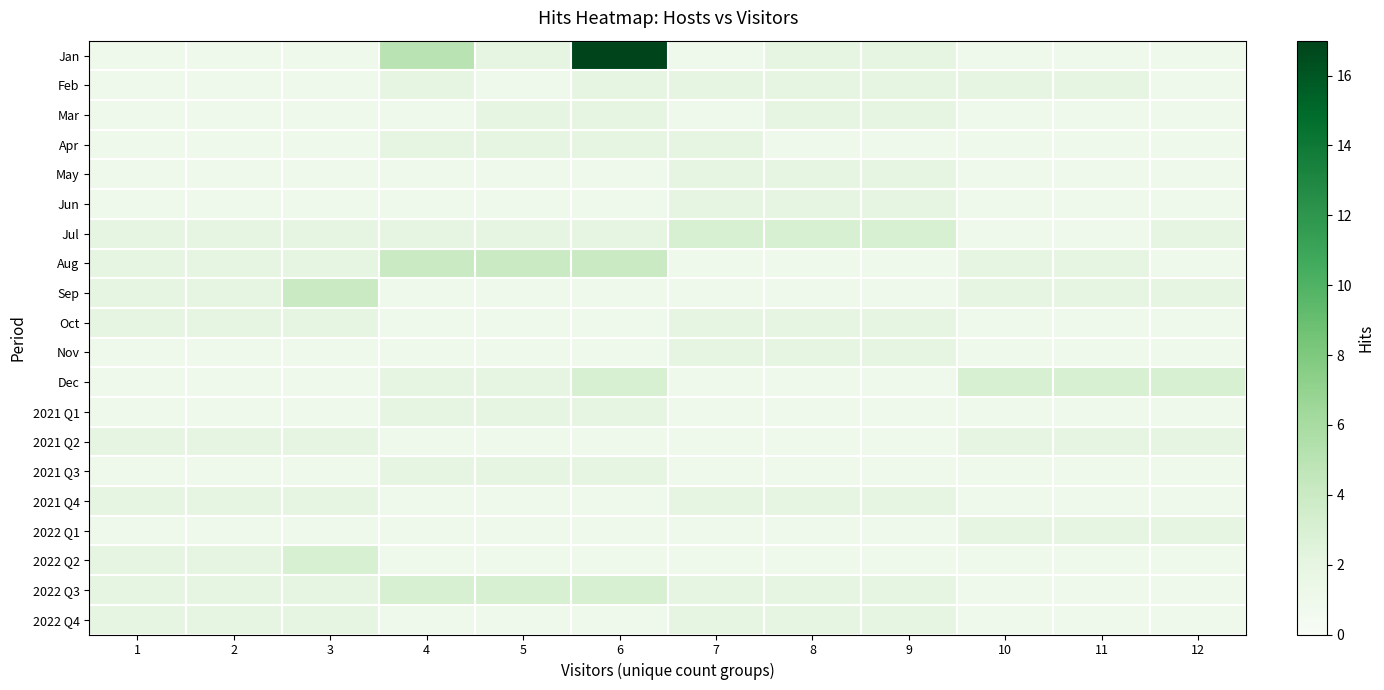

Reading left to right, extract all data points from this chart.

Jan: 1=1	2=1	3=1	4=5	5=2	6=17	7=1	8=2	9=2	10=1	11=1	12=1
Feb: 1=1	2=1	3=1	4=2	5=1	6=2	7=2	8=2	9=2	10=2	11=2	12=1
Mar: 1=1	2=1	3=1	4=1	5=2	6=2	7=1	8=2	9=2	10=1	11=1	12=1
Apr: 1=1	2=1	3=1	4=2	5=2	6=2	7=2	8=1	9=1	10=1	11=1	12=1
May: 1=1	2=1	3=1	4=1	5=1	6=1	7=2	8=2	9=2	10=1	11=1	12=1
Jun: 1=1	2=1	3=1	4=1	5=1	6=1	7=2	8=2	9=2	10=1	11=1	12=1
Jul: 1=2	2=2	3=2	4=2	5=2	6=2	7=3	8=3	9=3	10=1	11=1	12=2
Aug: 1=2	2=2	3=2	4=4	5=4	6=4	7=1	8=1	9=1	10=2	11=2	12=1
Sep: 1=2	2=2	3=4	4=1	5=1	6=1	7=1	8=1	9=1	10=2	11=2	12=2
Oct: 1=2	2=2	3=2	4=1	5=1	6=1	7=2	8=2	9=2	10=1	11=1	12=1
Nov: 1=1	2=1	3=1	4=1	5=1	6=1	7=2	8=2	9=2	10=1	11=1	12=1
Dec: 1=1	2=1	3=1	4=2	5=2	6=3	7=1	8=1	9=1	10=3	11=3	12=3
2021 Q1: 1=1	2=1	3=1	4=2	5=2	6=2	7=1	8=1	9=1	10=1	11=1	12=1
2021 Q2: 1=2	2=2	3=2	4=1	5=1	6=1	7=1	8=1	9=1	10=2	11=2	12=2
2021 Q3: 1=1	2=1	3=1	4=2	5=2	6=2	7=1	8=1	9=1	10=1	11=1	12=1
2021 Q4: 1=2	2=2	3=2	4=1	5=1	6=1	7=2	8=2	9=2	10=1	11=1	12=1
2022 Q1: 1=1	2=1	3=1	4=1	5=1	6=1	7=1	8=1	9=1	10=2	11=2	12=2
2022 Q2: 1=2	2=2	3=3	4=1	5=1	6=1	7=1	8=1	9=1	10=1	11=1	12=1
2022 Q3: 1=2	2=2	3=2	4=3	5=3	6=3	7=2	8=2	9=2	10=1	11=1	12=1
2022 Q4: 1=2	2=2	3=2	4=1	5=1	6=1	7=2	8=2	9=2	10=1	11=1	12=1